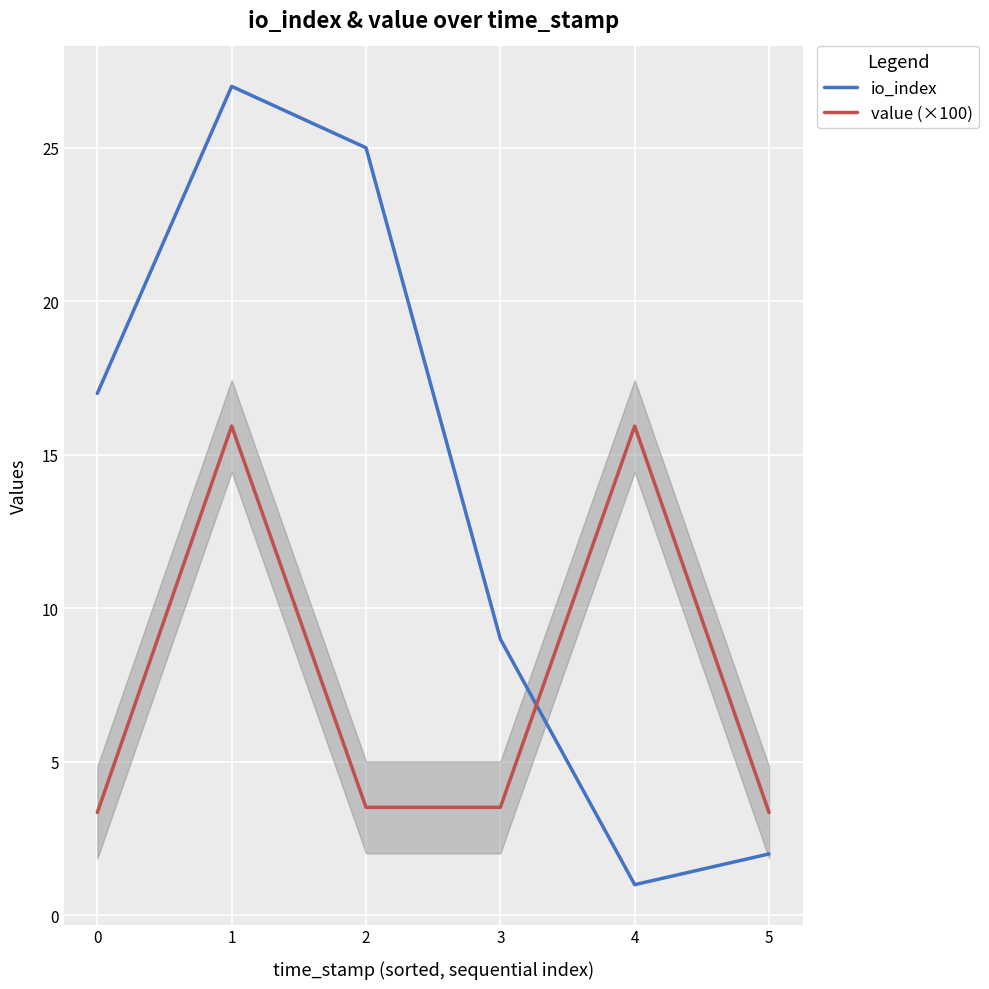

After their last crossing, which series has the higher values: io_index or value (×100)?

value (×100)